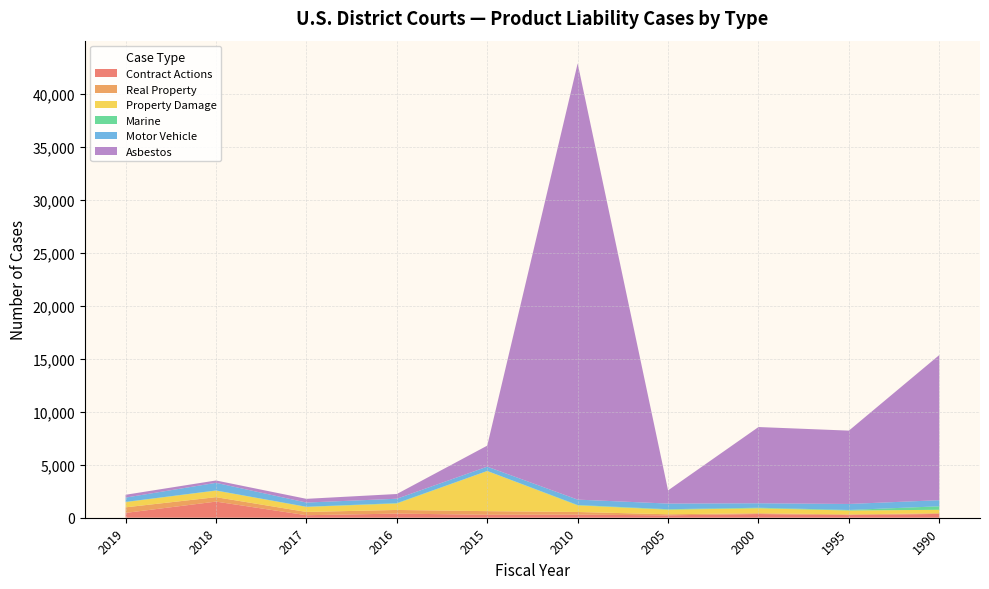

Reading left to right, extract all data points from this chart.

Contract Actions: 2019=455	2018=1521	2017=237	2016=390	2015=279	2010=293	2005=224	2000=350	1995=249	1990=361
Real Property: 2019=526	2018=419	2017=308	2016=344	2015=342	2010=249	2005=103	2000=72	1995=64	1990=65
Property Damage: 2019=494	2018=617	2017=474	2016=608	2015=3782	2010=622	2005=431	2000=468	1995=366	1990=323
Marine: 2019=19	2018=15	2017=17	2016=34	2015=9	2010=37	2005=46	2000=54	1995=53	1990=330
Motor Vehicle: 2019=405	2018=718	2017=395	2016=415	2015=404	2010=507	2005=531	2000=421	1995=566	1990=575
Asbestos: 2019=267	2018=224	2017=351	2016=446	2015=1982	2010=41133	2005=1243	2000=7187	1995=6916	1990=13687